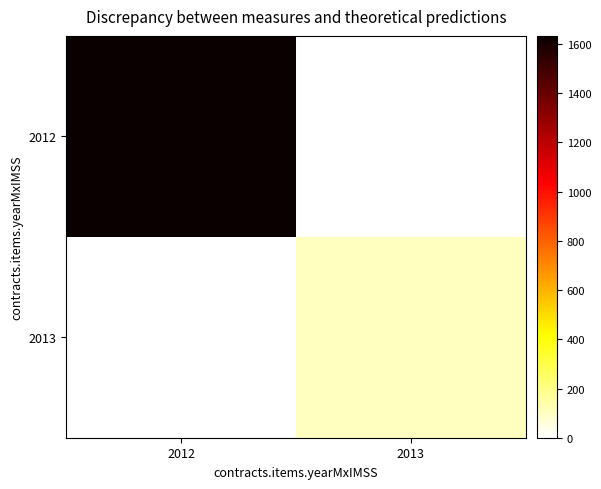

Reading left to right, list all the values displayed in this chart.

2012: 2012=1633.0	2013=0.0
2013: 2012=0.0	2013=108.2